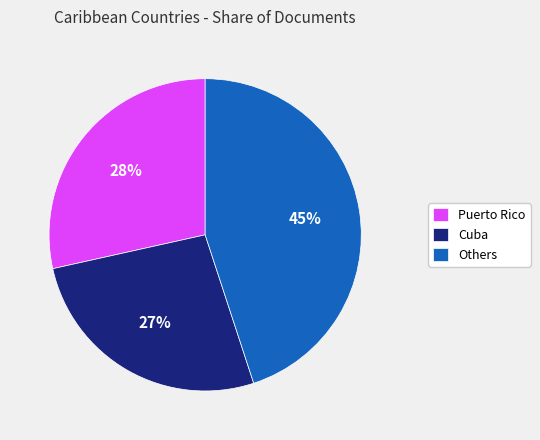

Is there any slice that represents more than half of the pie?

No